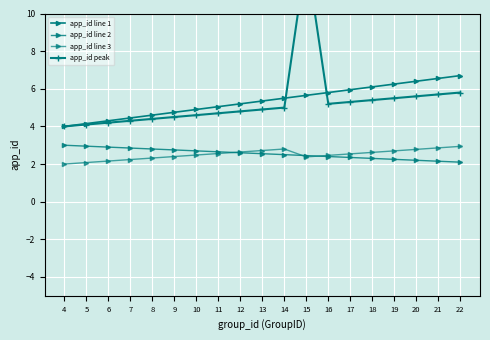

At how many categories does at least one series exceed 11?

1